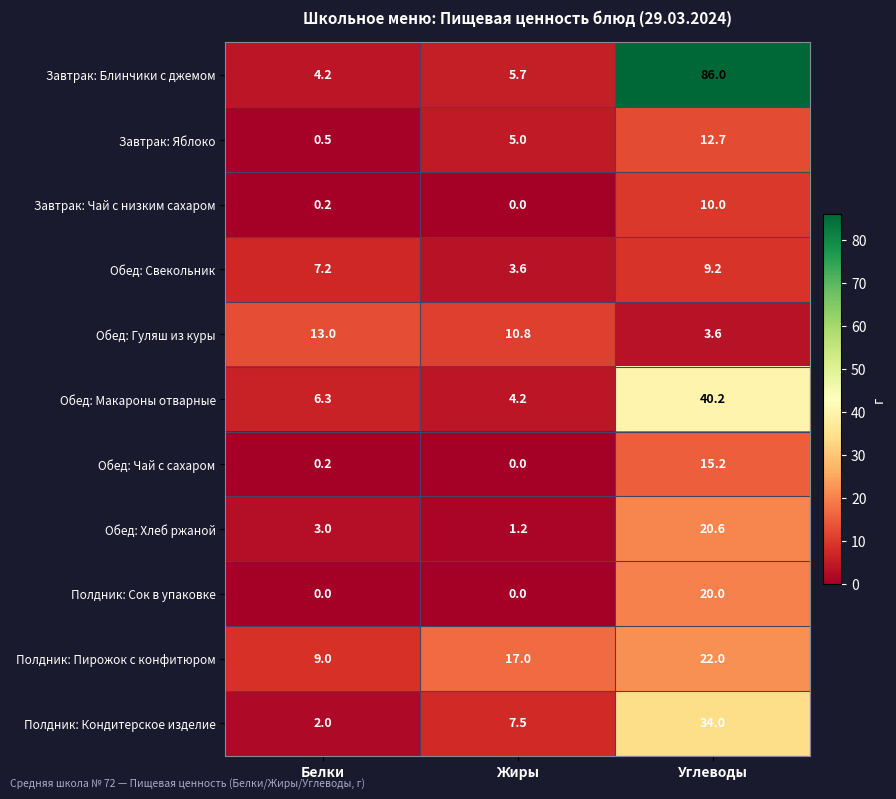

What is the sum of all Обед: Свекольник values?

20.0